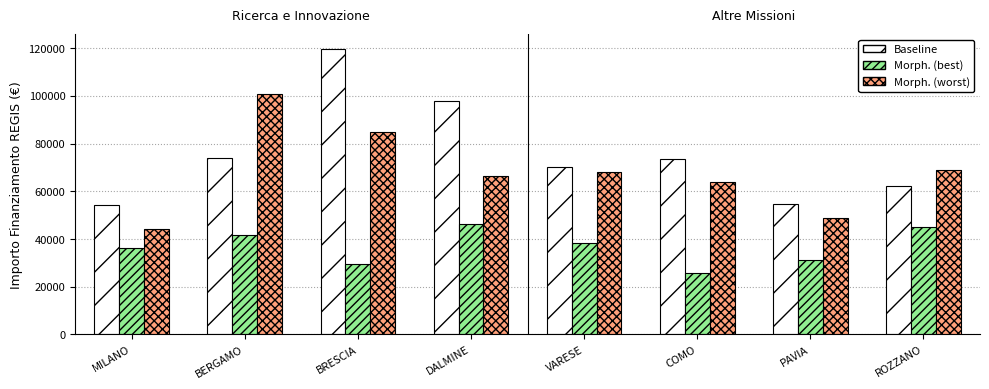

What is the greatest value displayed?

119783.4